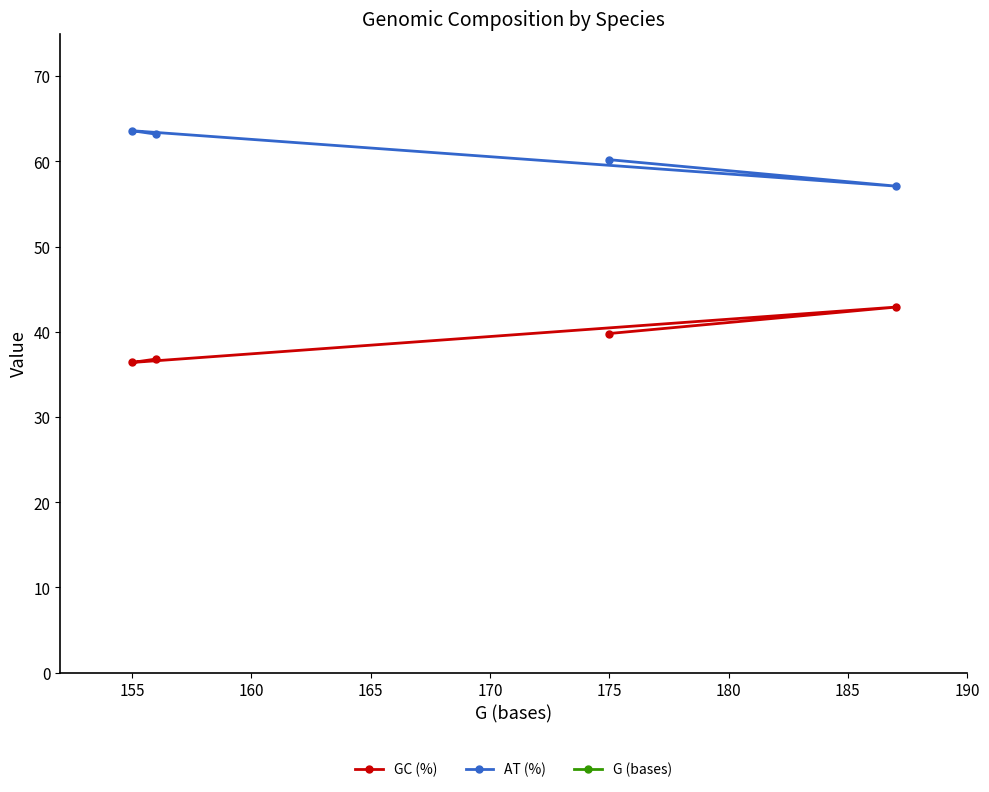

Rank the series by their maximum value, from highest to lowest.

G (bases), AT (%), GC (%)